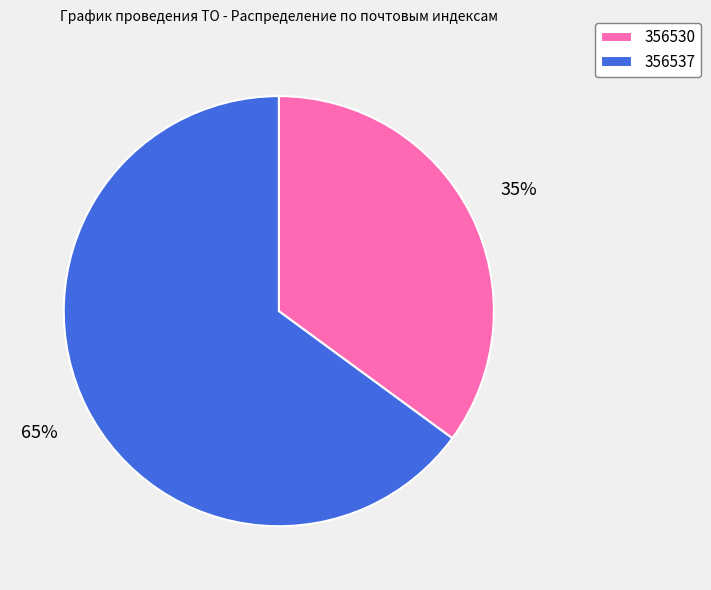

What percentage is the 356530 slice, to the nearest percent?

35%